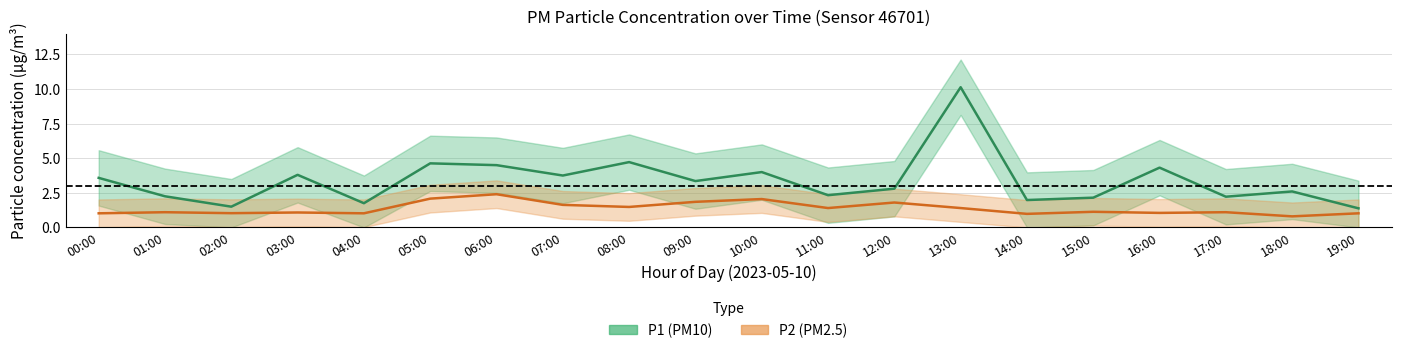

How many values in P1_lower are above zero?

16